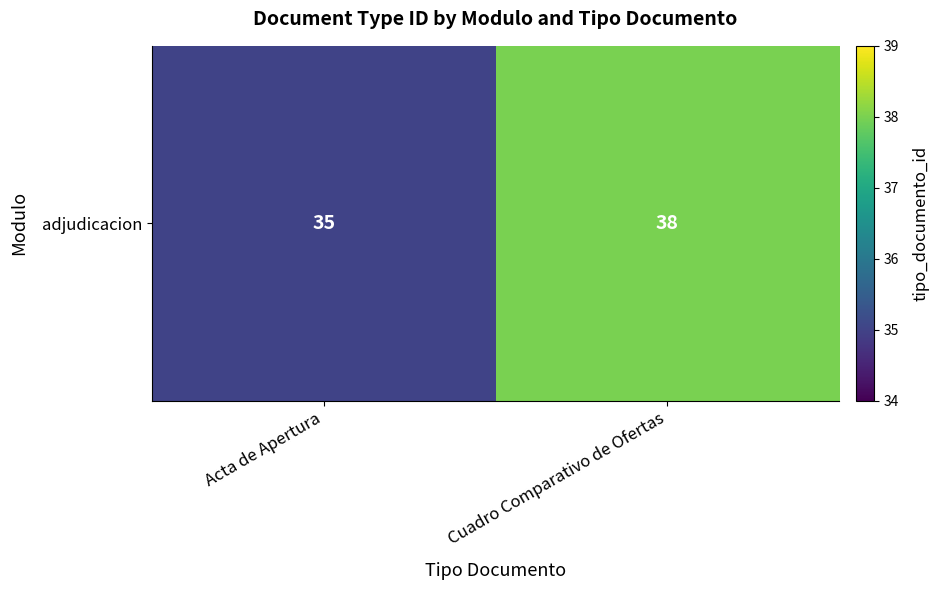

Approximately how many times larger is the value at Cuadro Comparativo de Ofertas compared to Acta de Apertura?

1.1